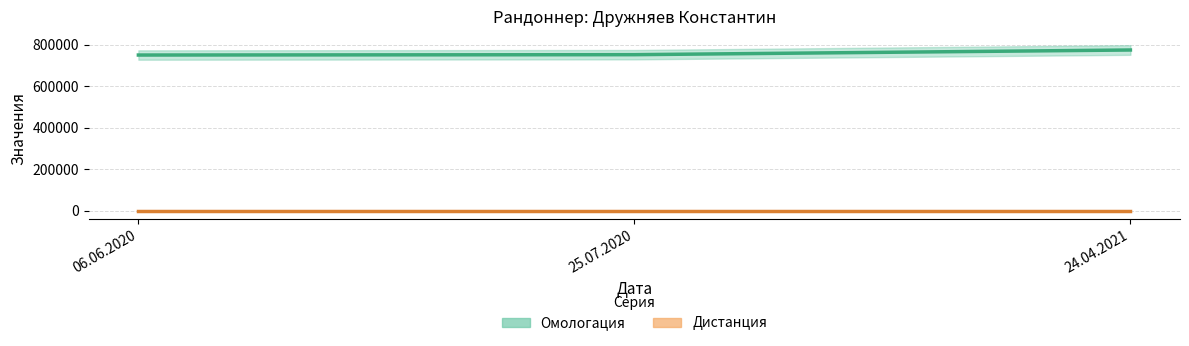

What is the difference between the values at 25.07.2020 and 06.06.2020?

1735